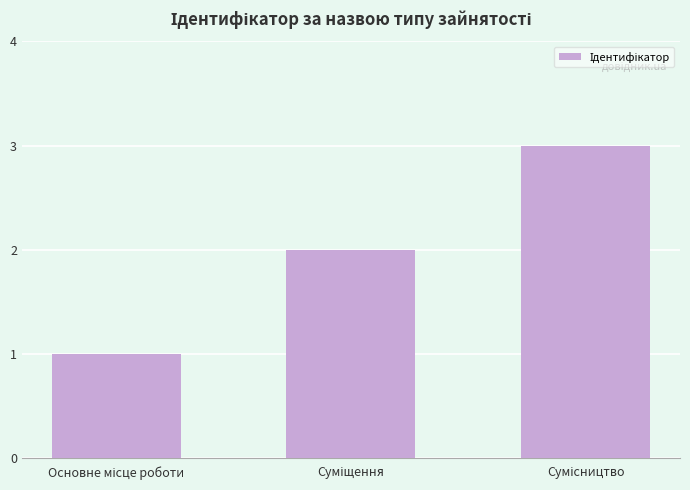

What is the maximum value shown in the chart?

3